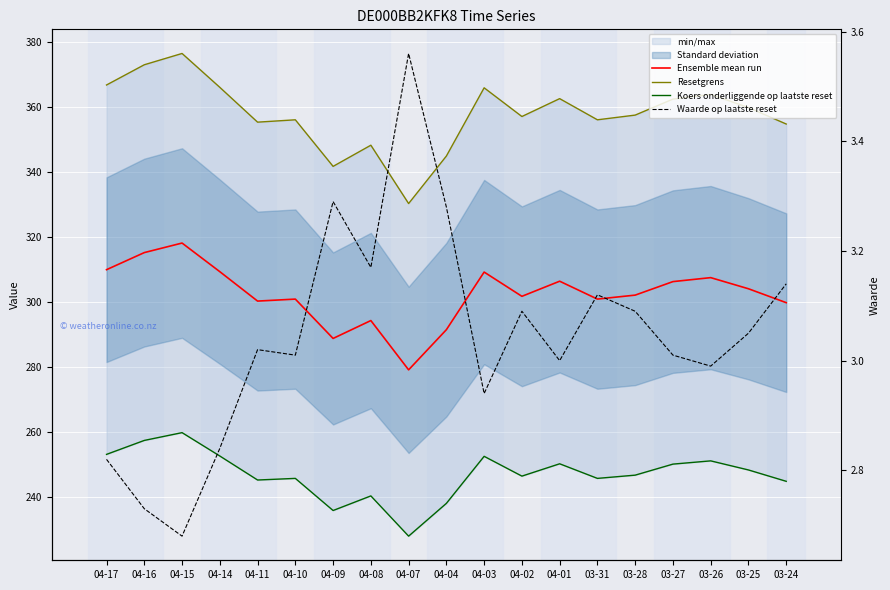

What is the difference between the maximum and second lowest values in the Waarde op laatste reset series?

0.8